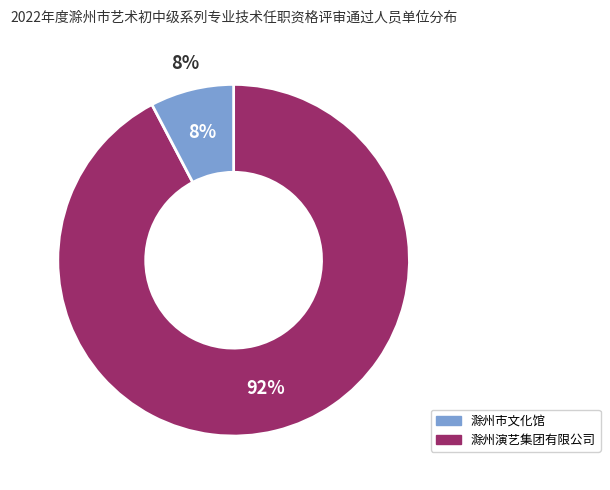

Is it true that 滁州演艺集团有限公司 is 99% of the pie?

False